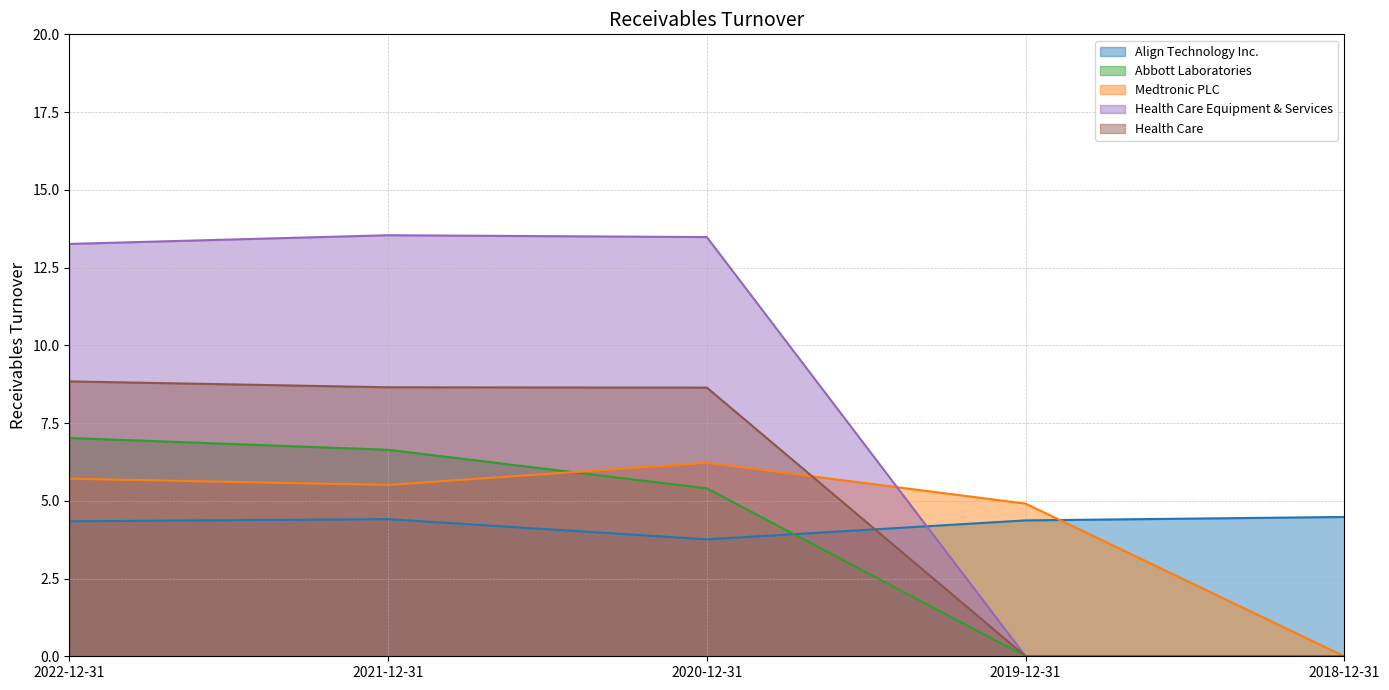

True or false: Abbott Laboratories has more than 0 points higher than both neighbors.

False